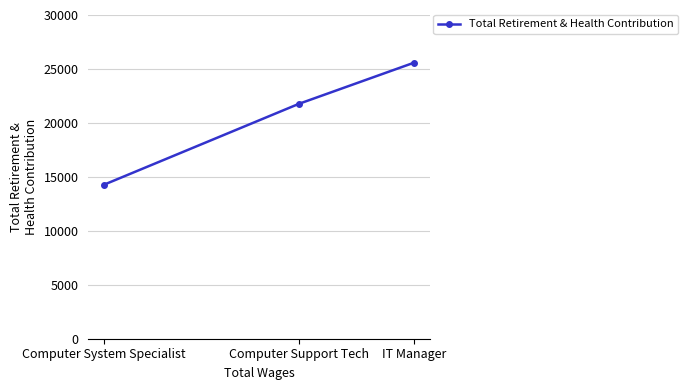

Which has a higher value, IT Manager or Computer System Specialist?

IT Manager